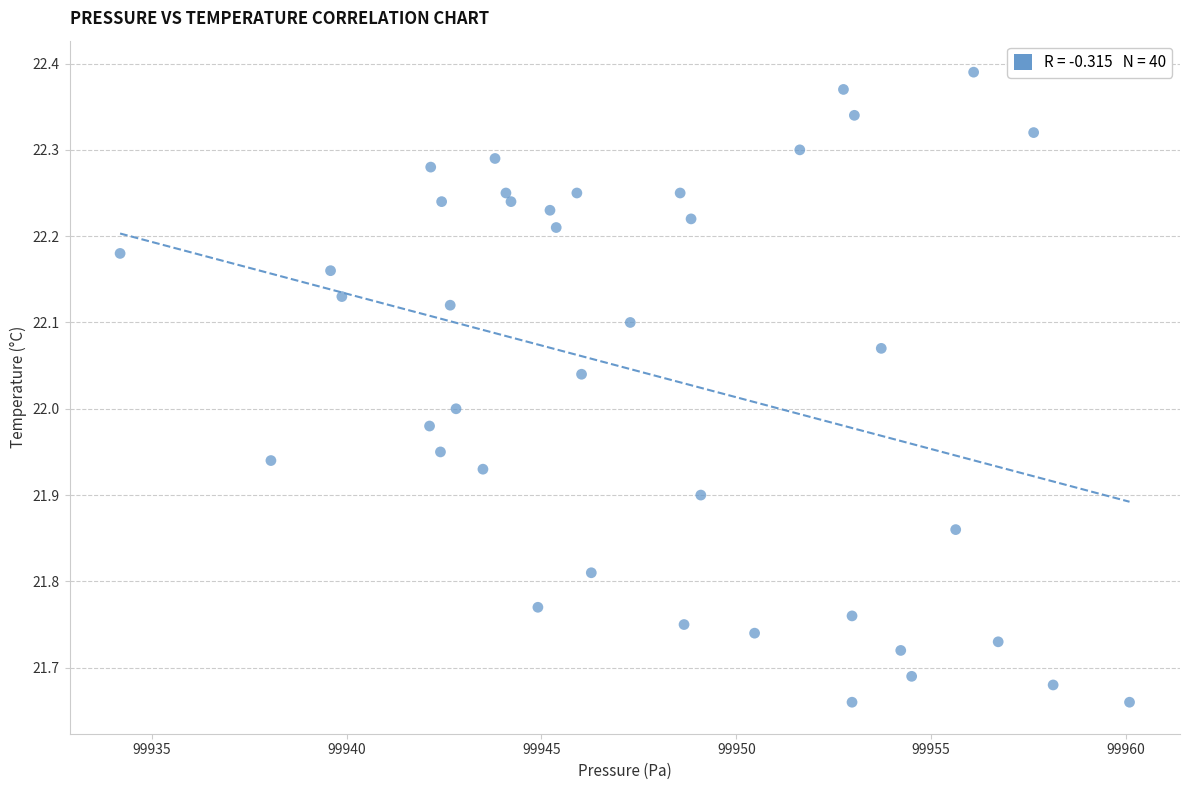

What is the range of Y values (max minus min)?

0.7